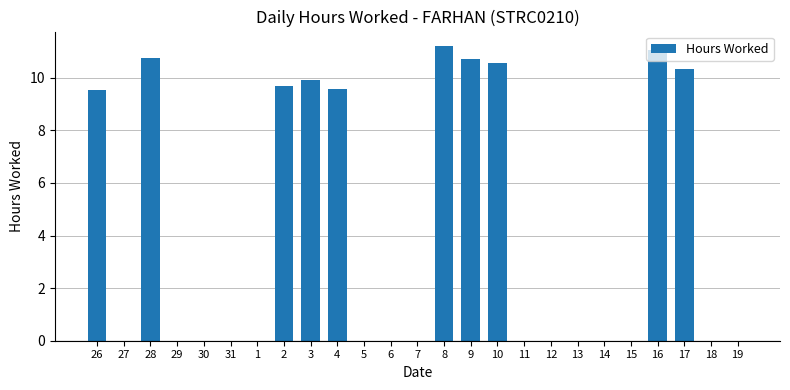

What is the ratio of the value at 26 to the value at 17?

0.9